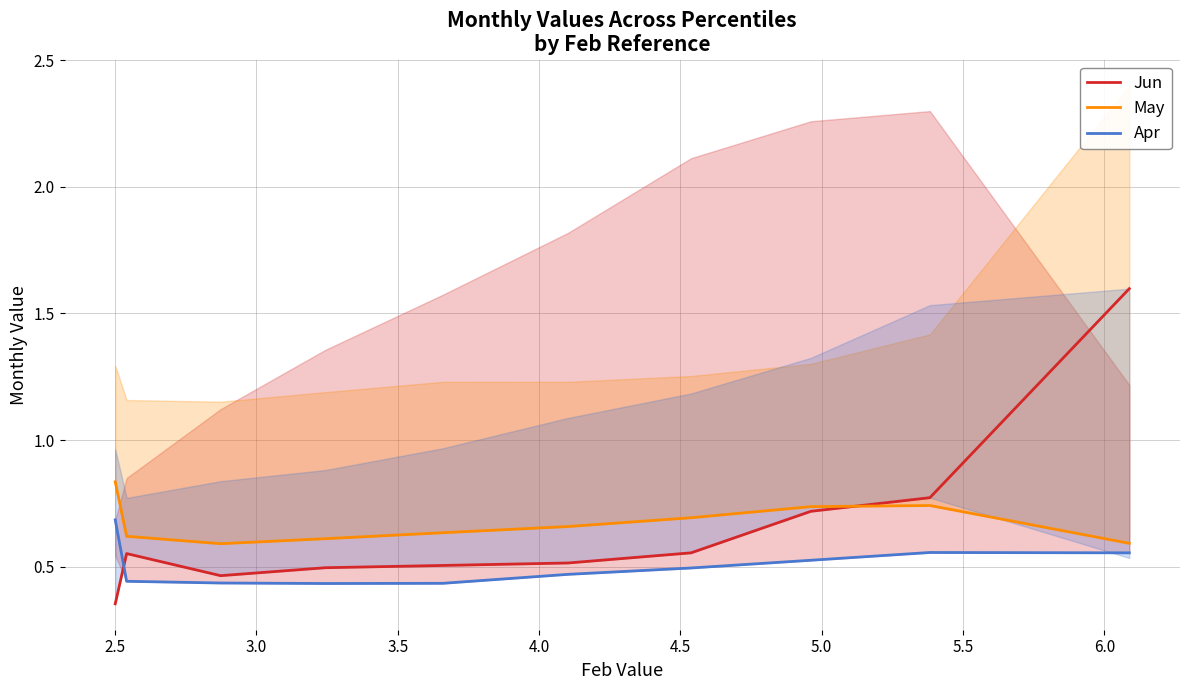

What is the average value of the Jun series?

0.7